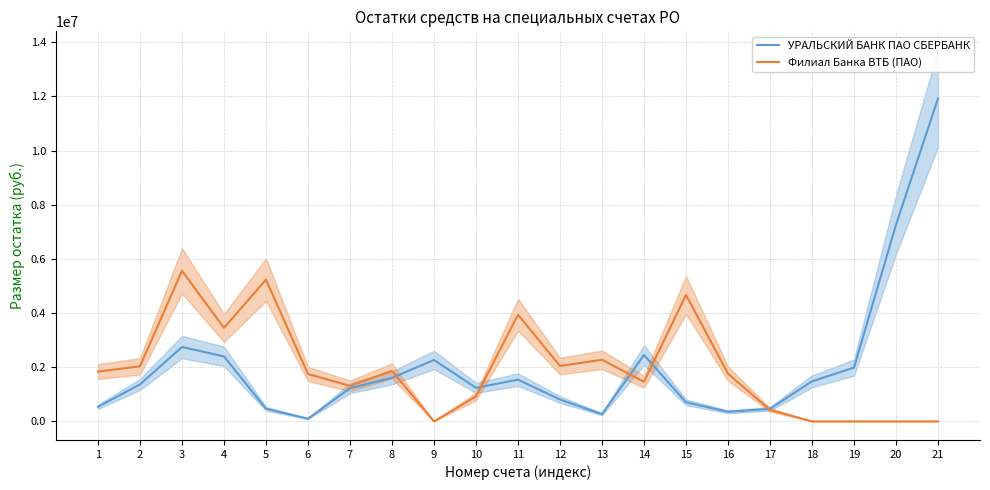

At which label does УРАЛЬСКИЙ БАНК ПАО СБЕРБАНК reach its peak?

21